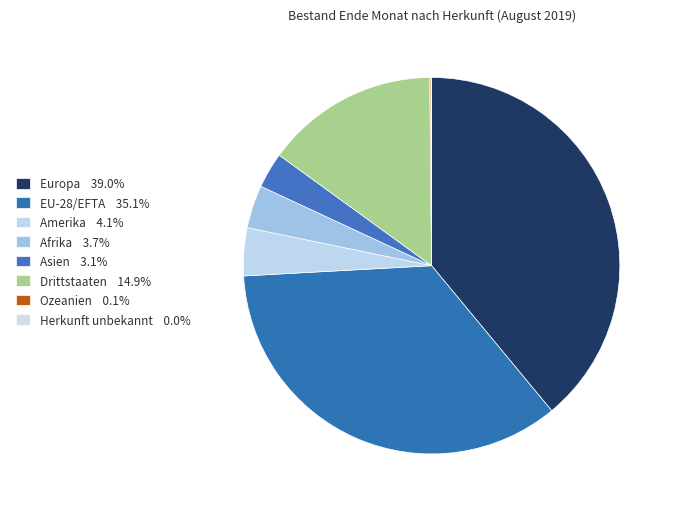

How many segments does this pie chart have?

8